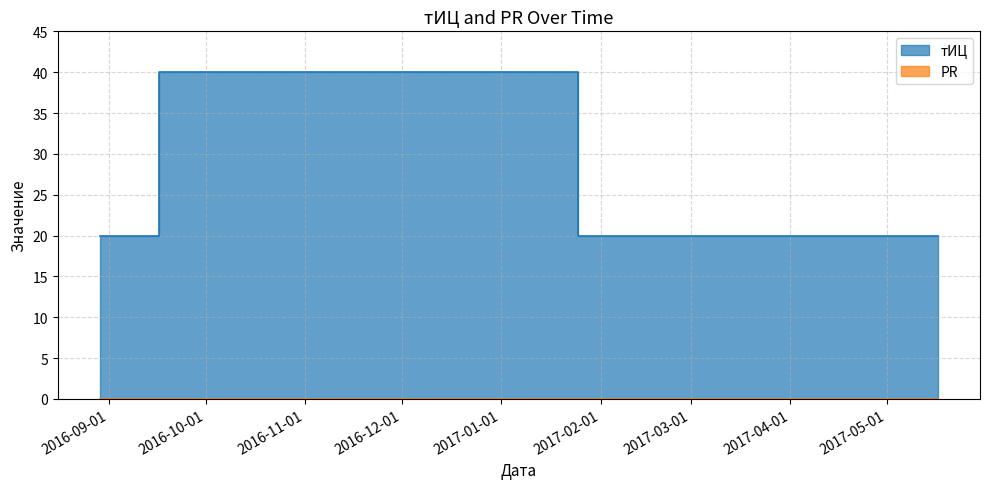

Approximately how many times larger is the value at 2016-10-05 compared to 2016-08-29?

2.0